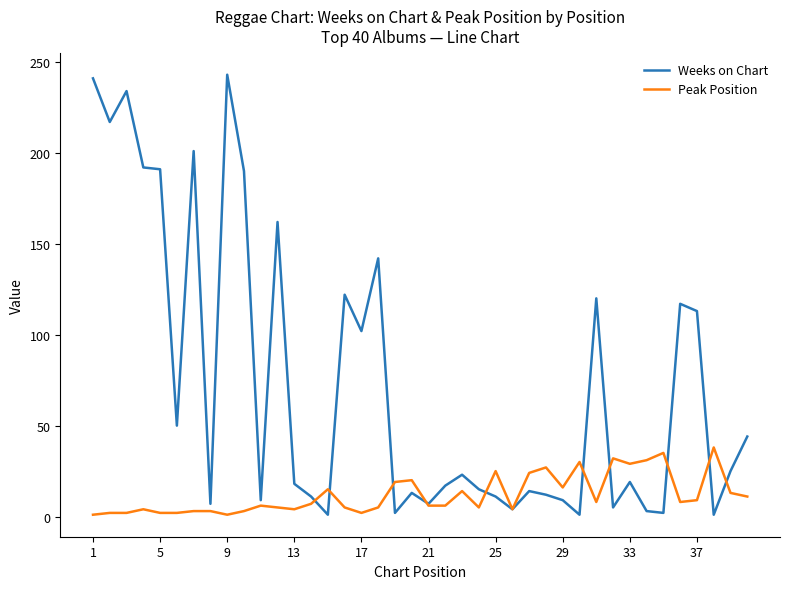

List the series in order of their overall mean, highest first.

Weeks on Chart, Peak Position